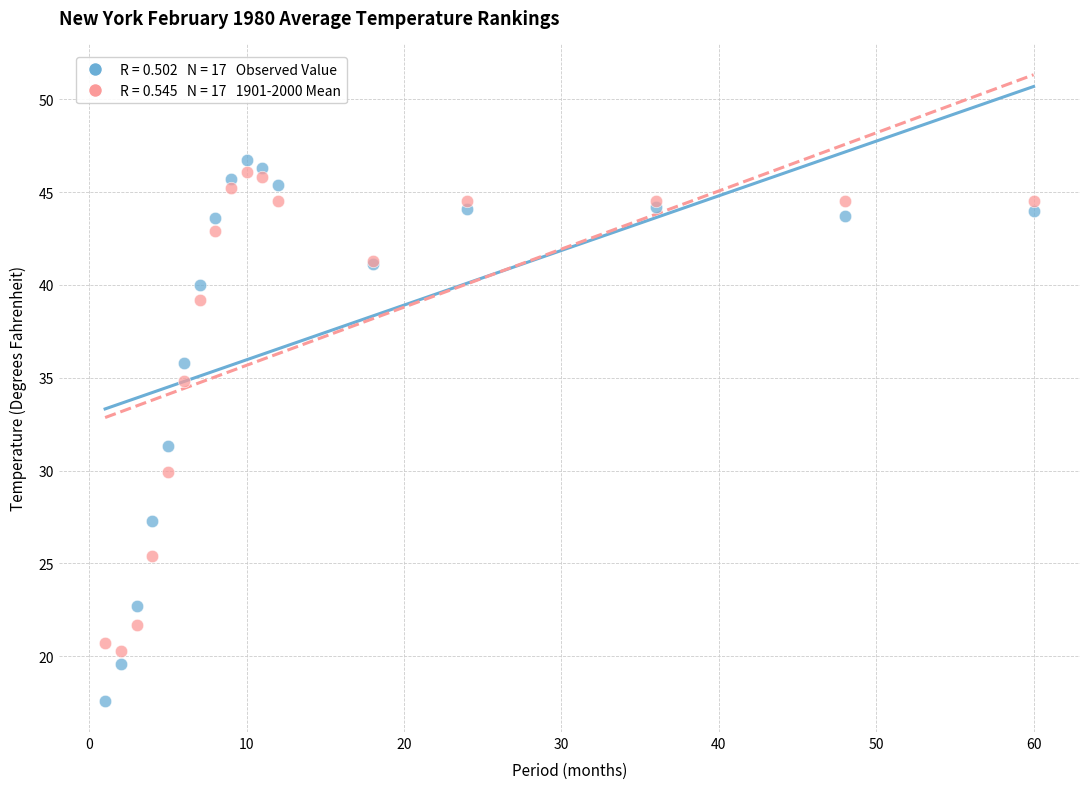

Across all series, what Y value is closest to 32?

31.3